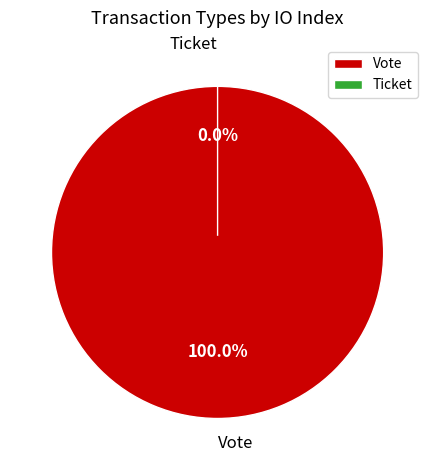

How many segments does this pie chart have?

2